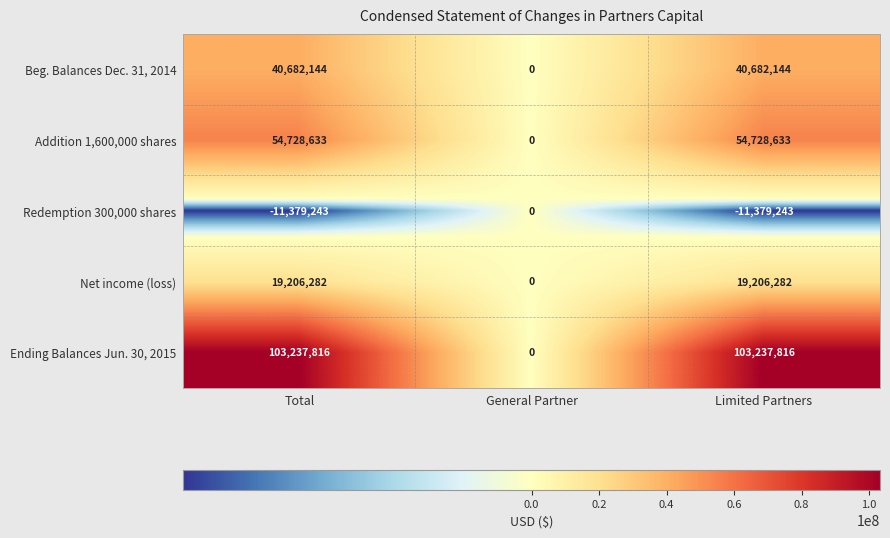

What is the total value across all series at Limited Partners?

206475632